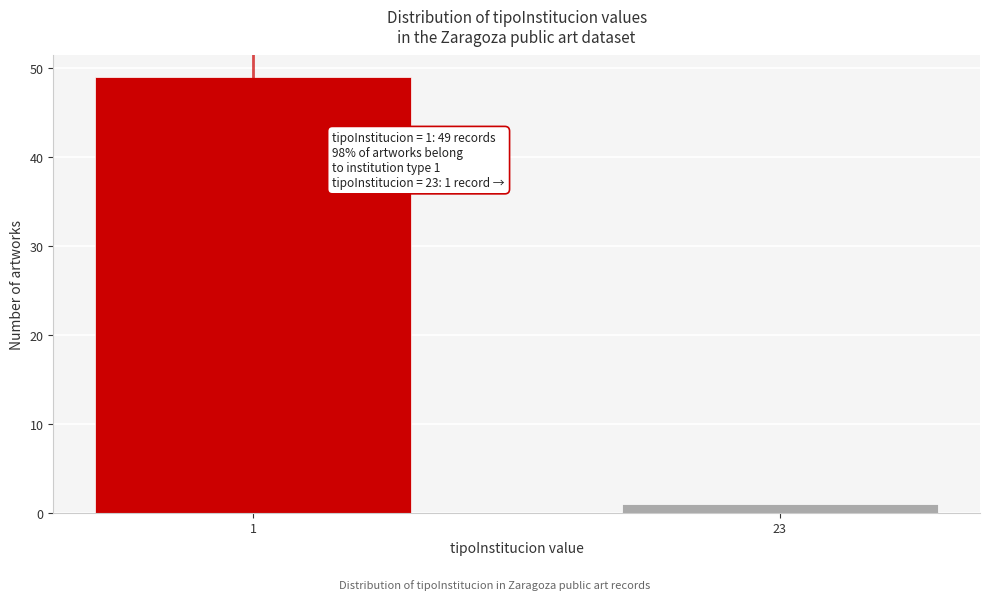

Reading left to right, transcribe all the data shown in this chart.

1=49	23=1